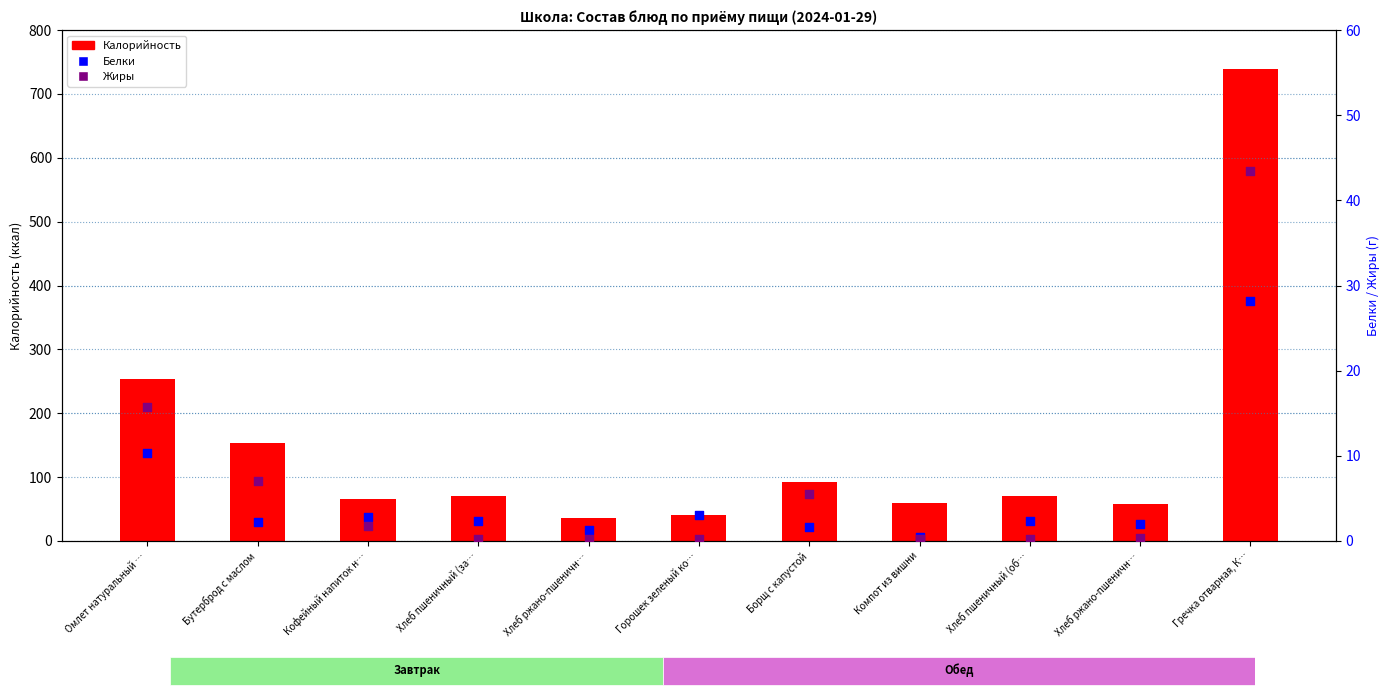

At which category is the sum across all series the highest?

Гречка отварная, К…